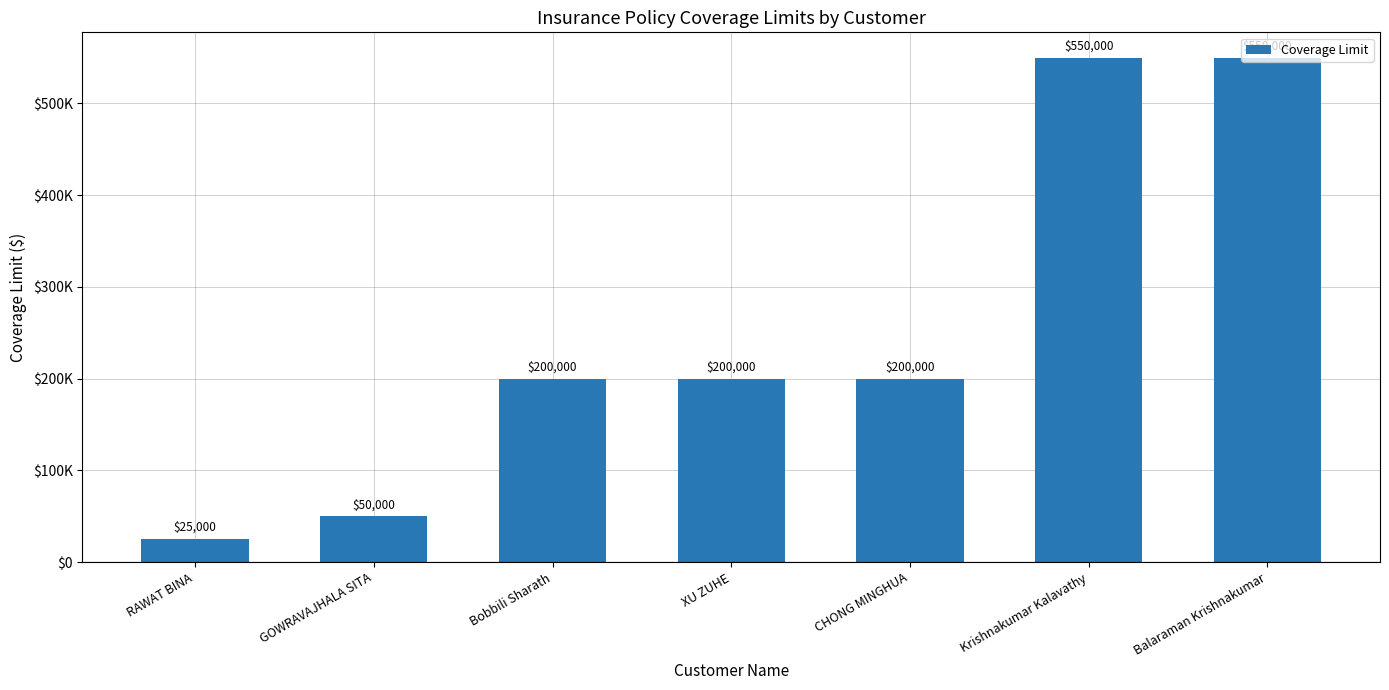

What is the change in value from GOWRAVAJHALA SITA to CHONG MINGHUA?

+150000